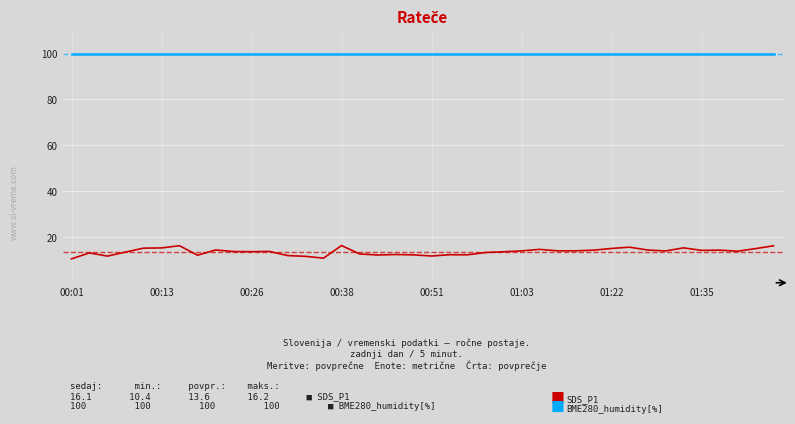

What is the smallest value displayed?

10.4